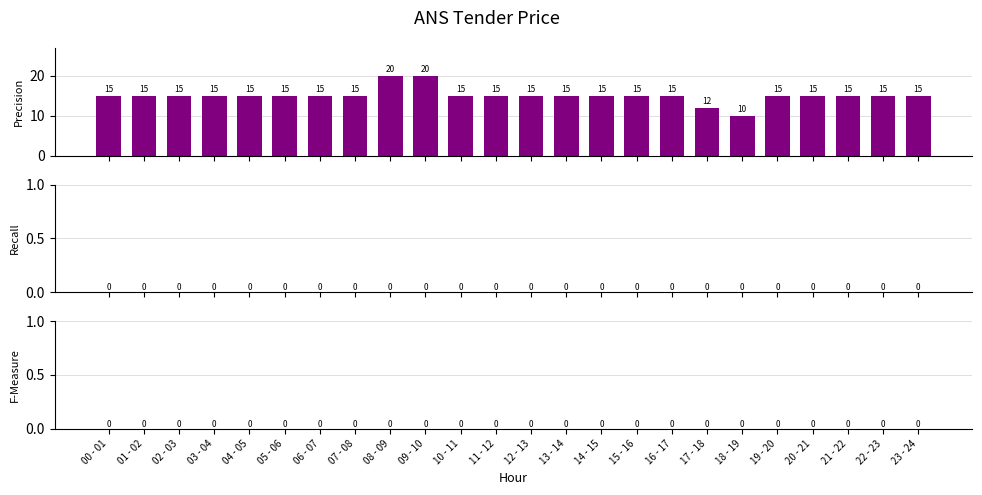

What is the value of the 3rd bar from the left?

15